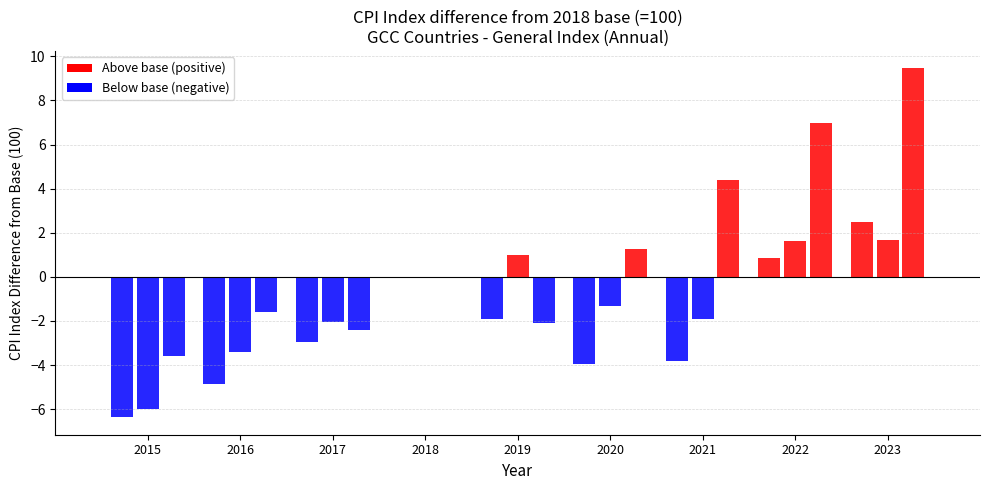

At which category is the sum across all series the highest?

2023